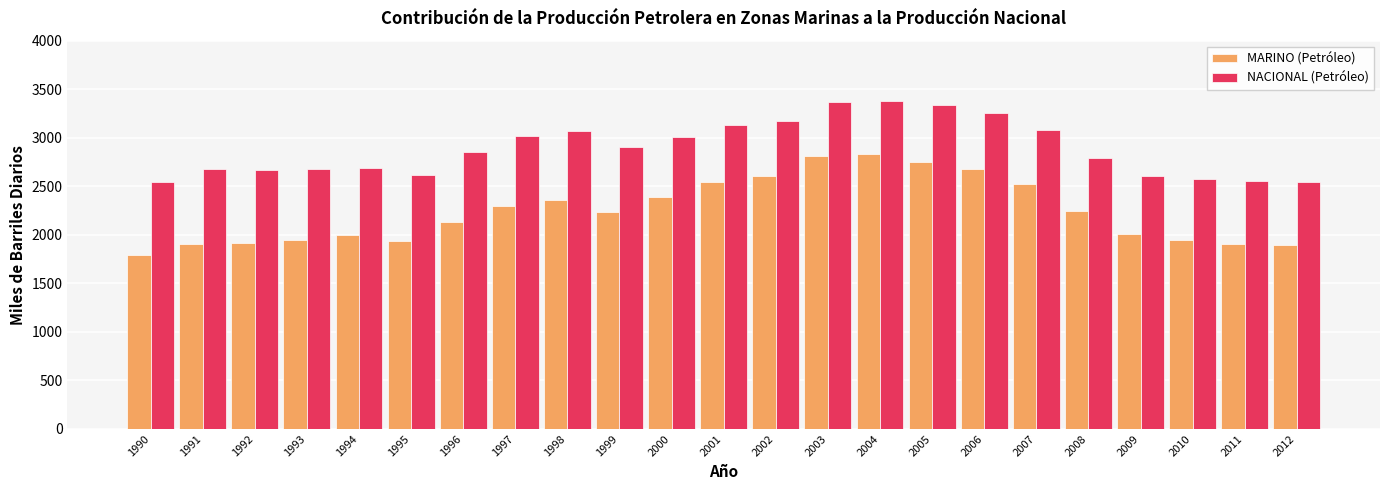

Which series has the widest spread of values?

MARINO (Petróleo)